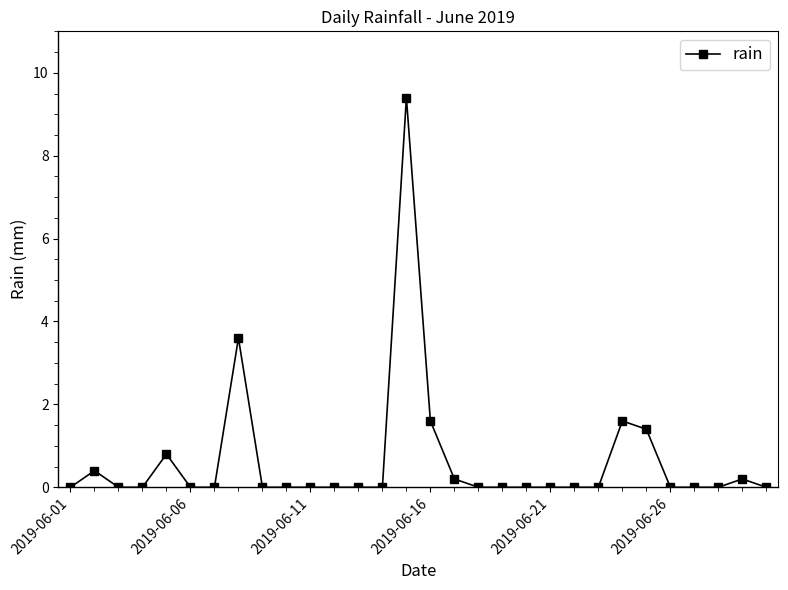

What is the maximum value shown in the chart?

9.4